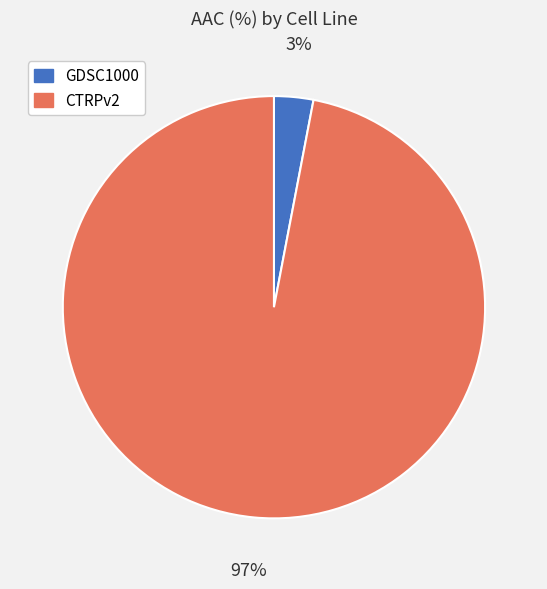

Is there any slice that represents more than half of the pie?

Yes